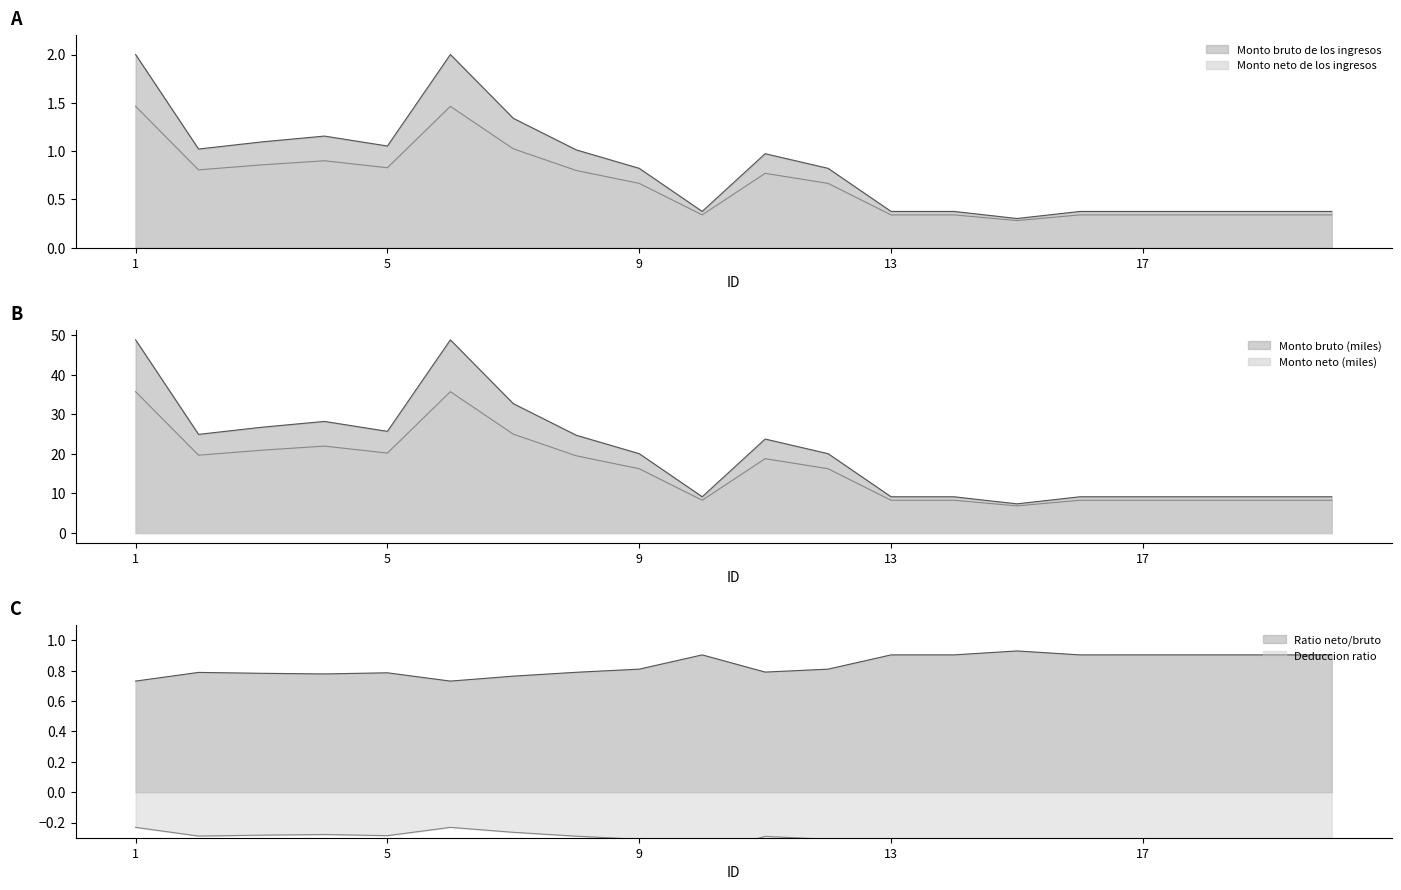

What is the average value of the Monto bruto de los ingresos series?

0.8